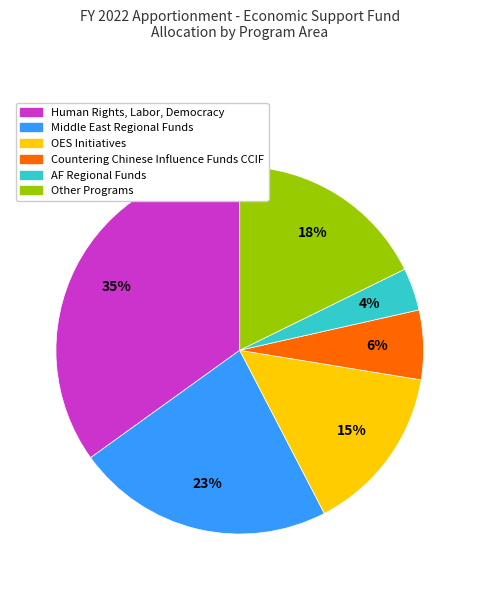

To the nearest percent, what is the difference between the largest and smallest slice percentages?

31%